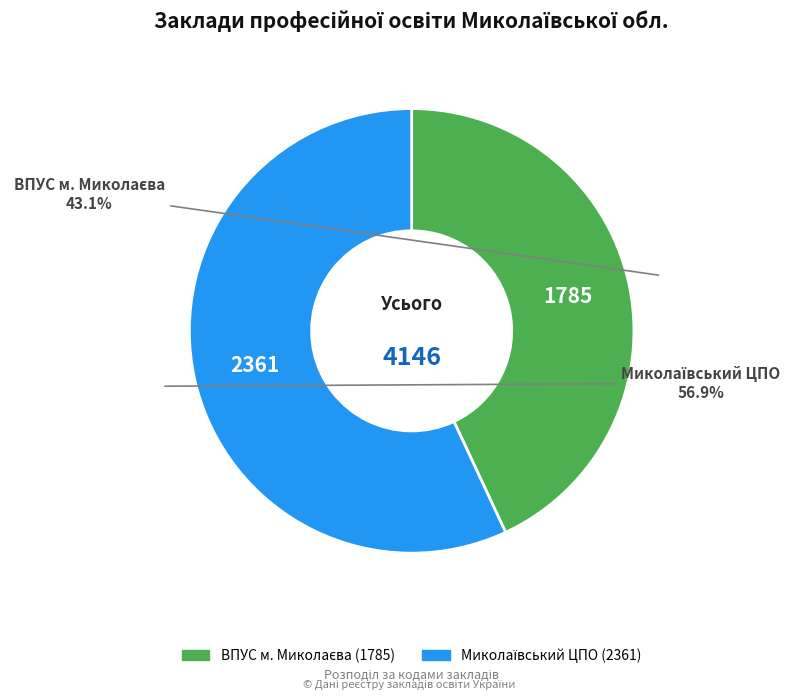

Does any single category account for the majority?

Yes